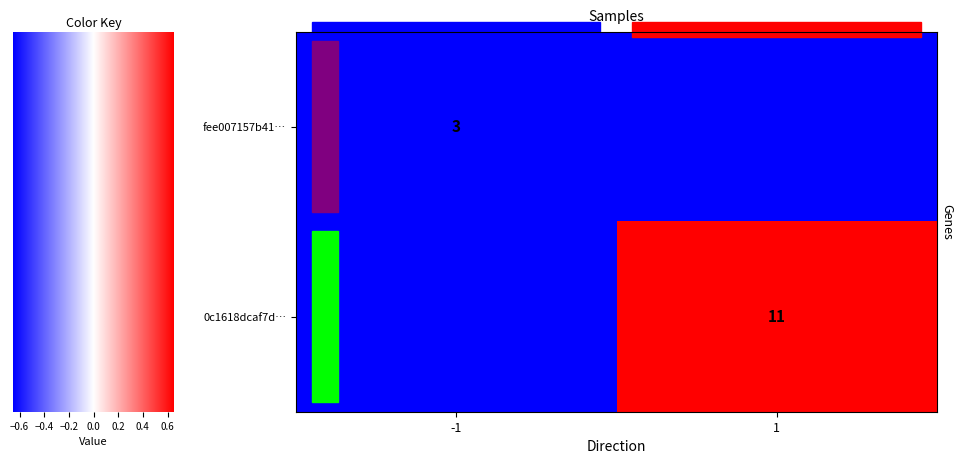

True or false: 0c1618dcaf7d… has a value of 5 at 1.

False